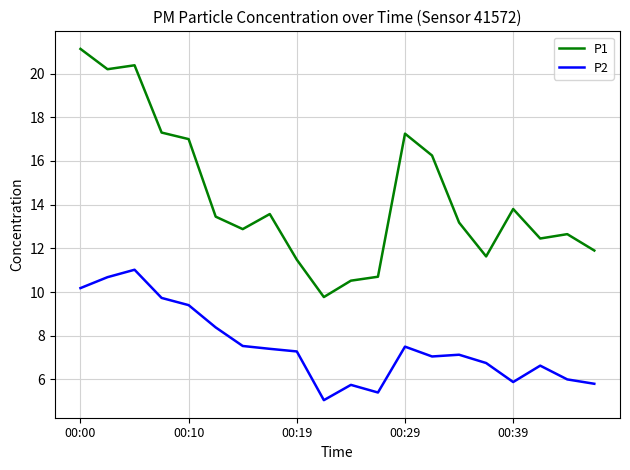

What is the maximum value shown in the chart?

21.1